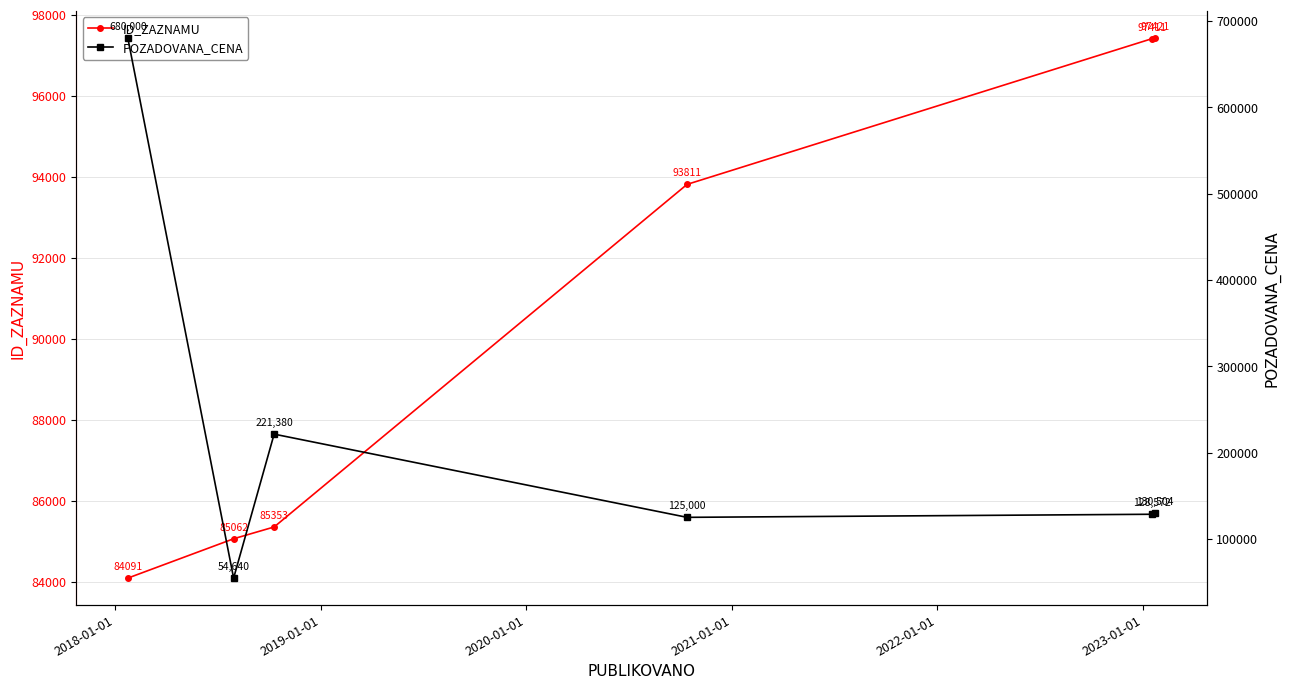

True or false: ID_ZAZNAMU and POZADOVANA_CENA intersect in this chart.

True